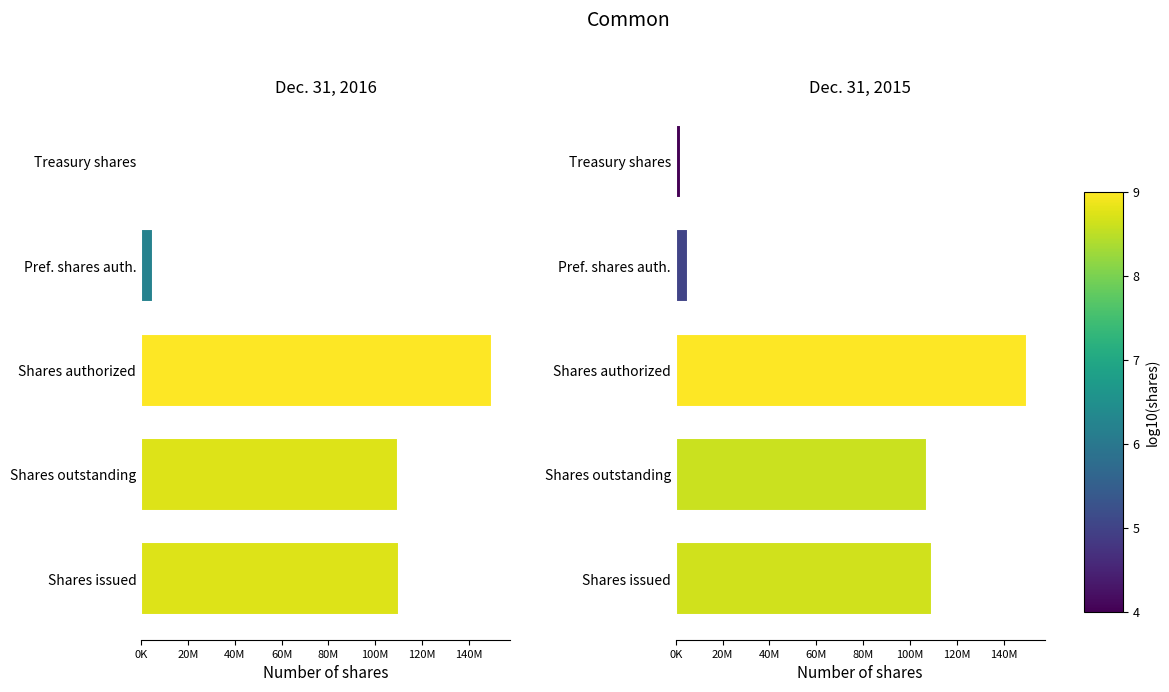

Which series has the largest total across all categories?

Dec. 31, 2016